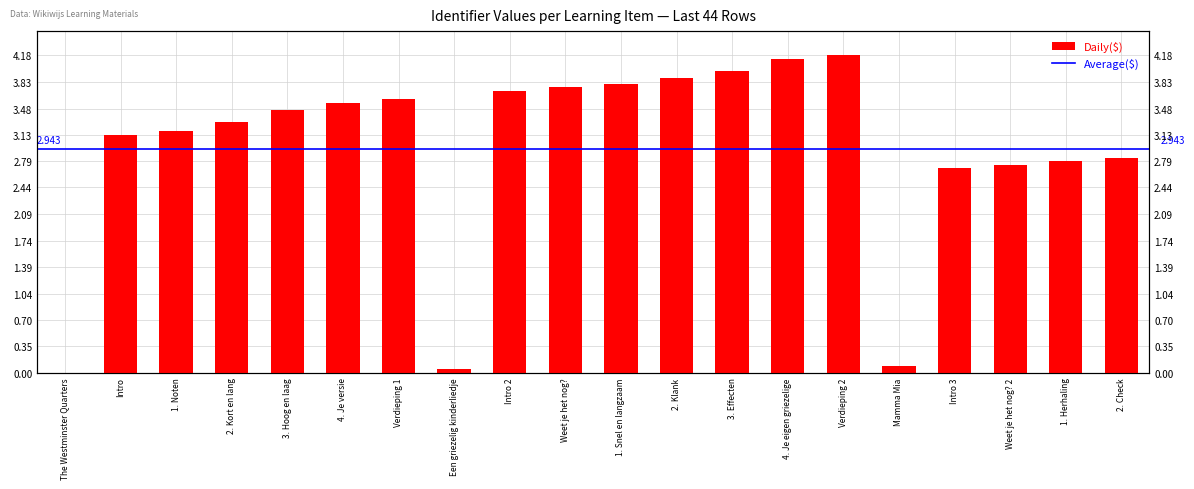

How many bars are there in total?

20